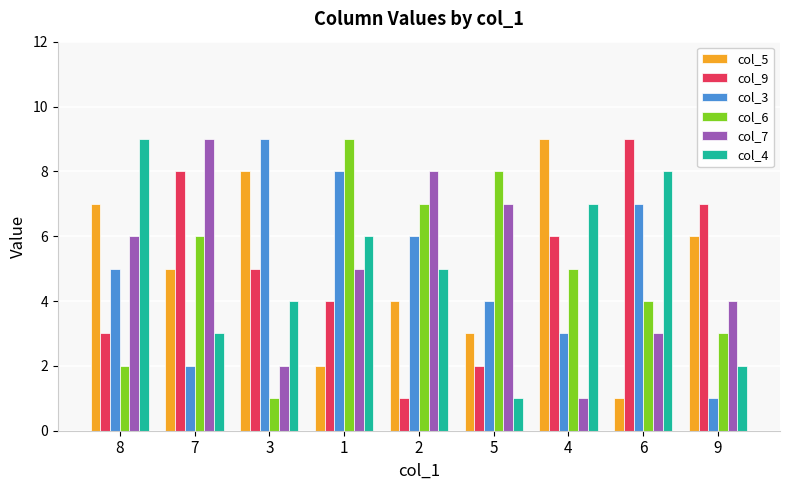

Reading left to right, list all the values displayed in this chart.

col_5: 8=7	7=5	3=8	1=2	2=4	5=3	4=9	6=1	9=6
col_9: 8=3	7=8	3=5	1=4	2=1	5=2	4=6	6=9	9=7
col_3: 8=5	7=2	3=9	1=8	2=6	5=4	4=3	6=7	9=1
col_6: 8=2	7=6	3=1	1=9	2=7	5=8	4=5	6=4	9=3
col_7: 8=6	7=9	3=2	1=5	2=8	5=7	4=1	6=3	9=4
col_4: 8=9	7=3	3=4	1=6	2=5	5=1	4=7	6=8	9=2